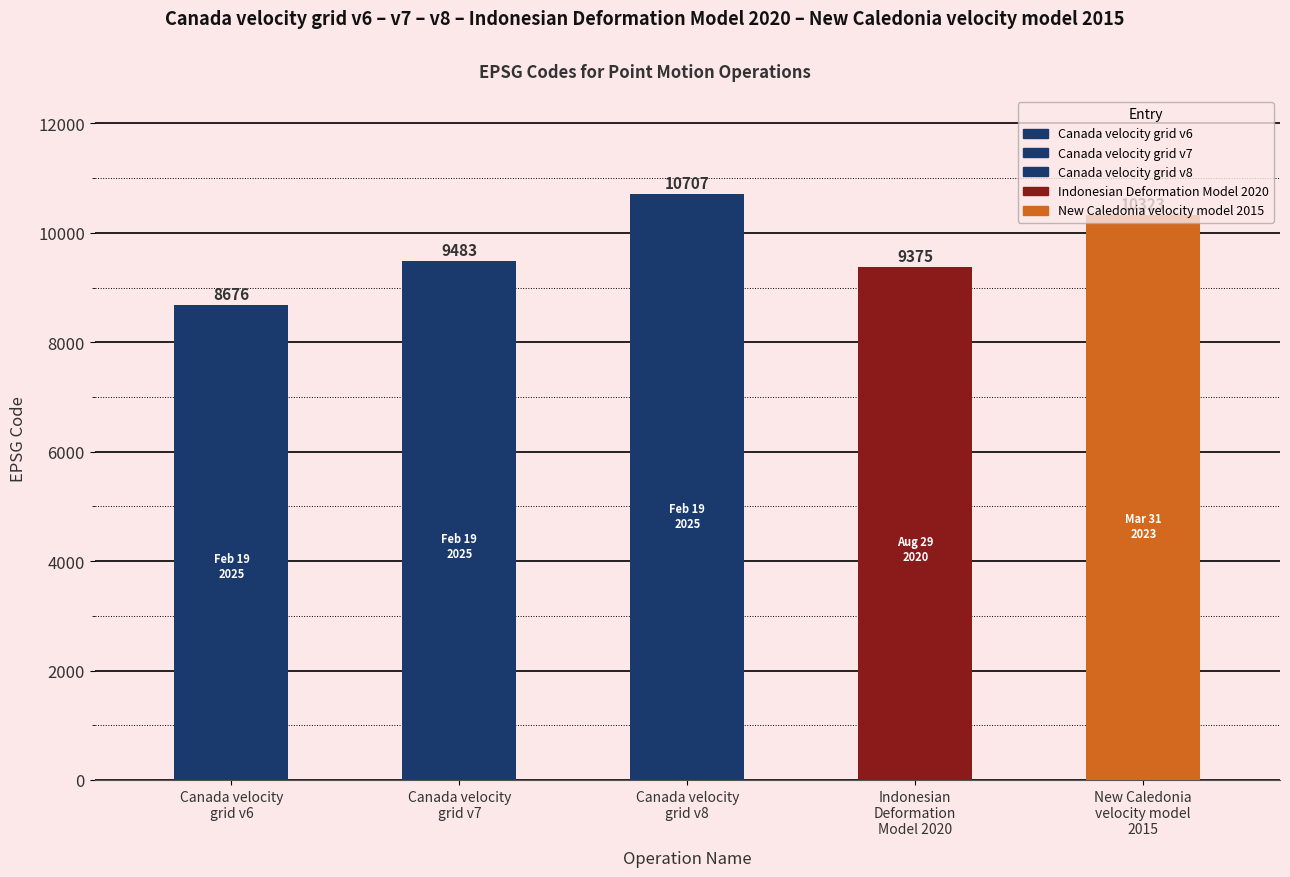

Reading left to right, extract all data points from this chart.

8676	9483	10707	9375	10323